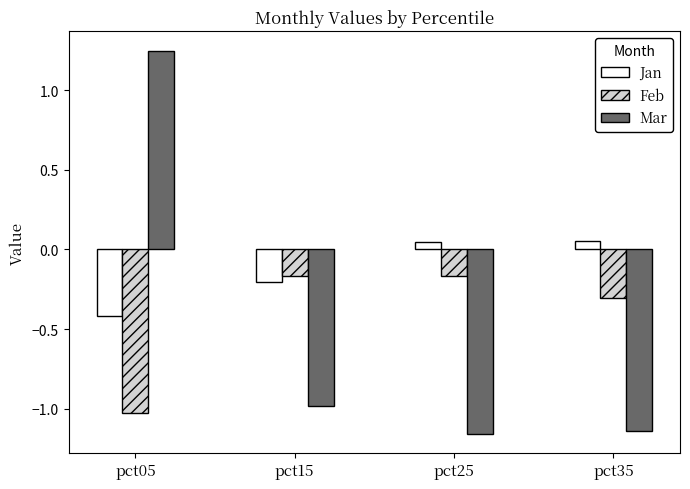

How many distinct data groups are displayed?

3